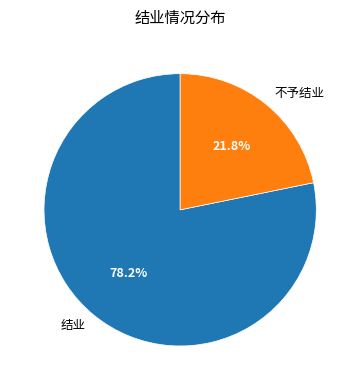

To the nearest percent, what is the difference between the 不予结业 and 结业 slice percentages?

56%